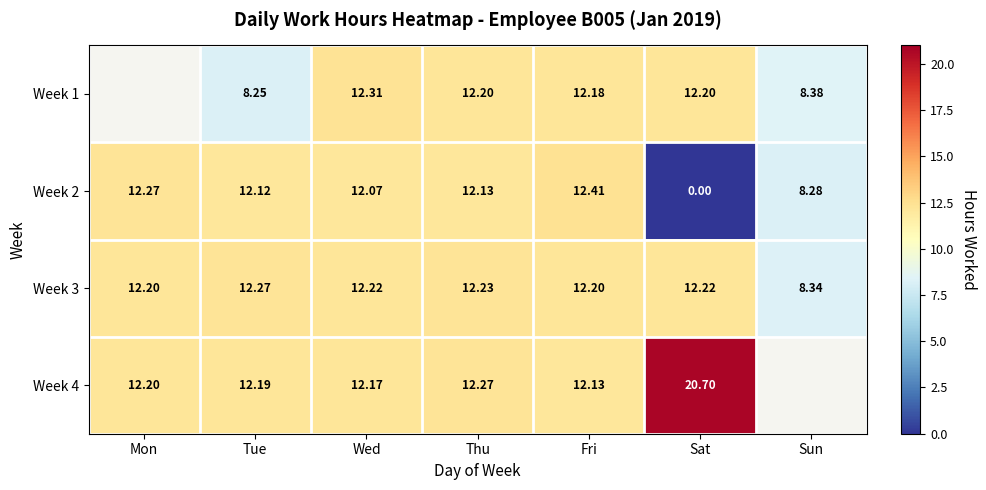

What is the total value across all series at Tue?

44.8